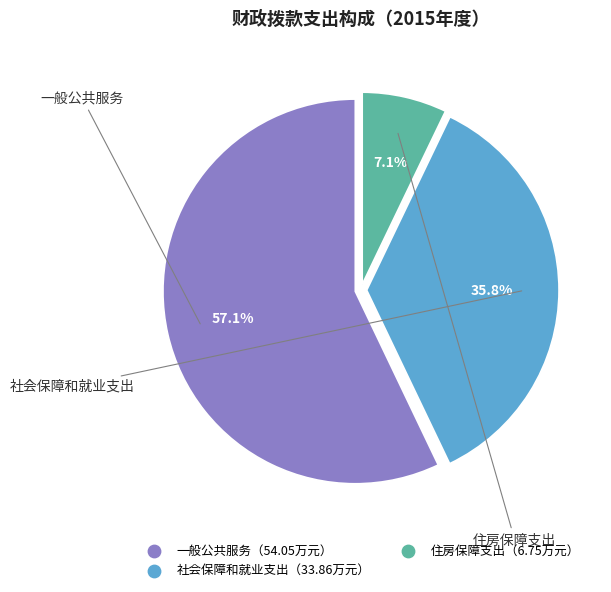

Is there any slice that represents more than half of the pie?

Yes